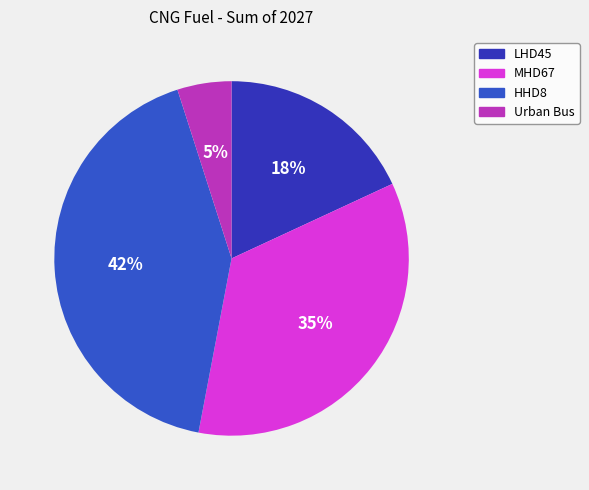

Between LHD45 and MHD67, which is larger?

MHD67